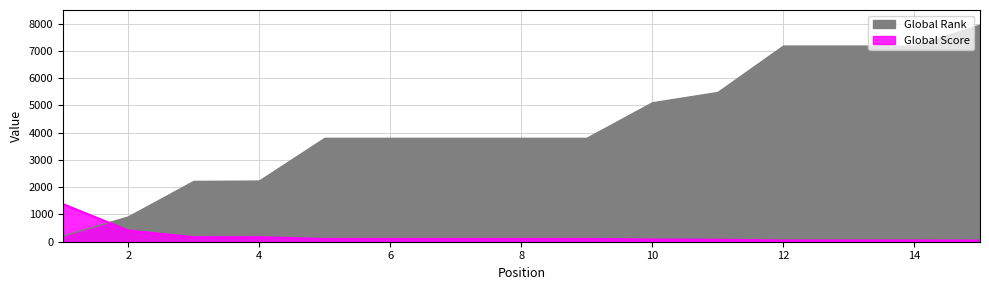

How many lines are shown in the chart?

2